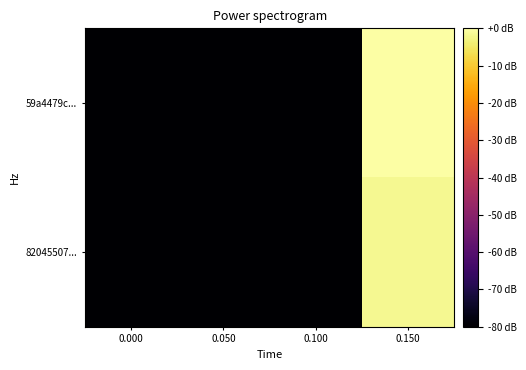

List the series in order of their overall mean, highest first.

59a4479c..., 82045507...